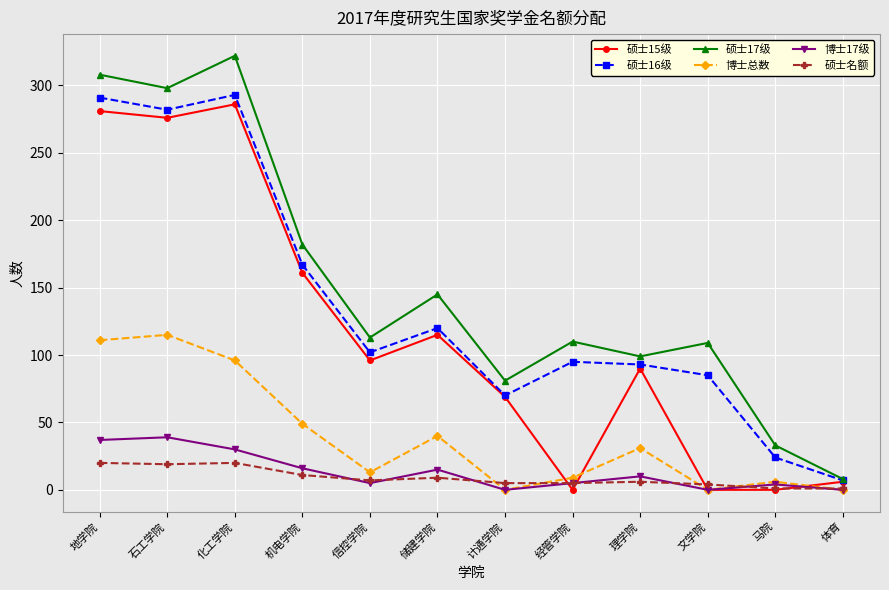

Which series has the largest total across all categories?

硕士17级